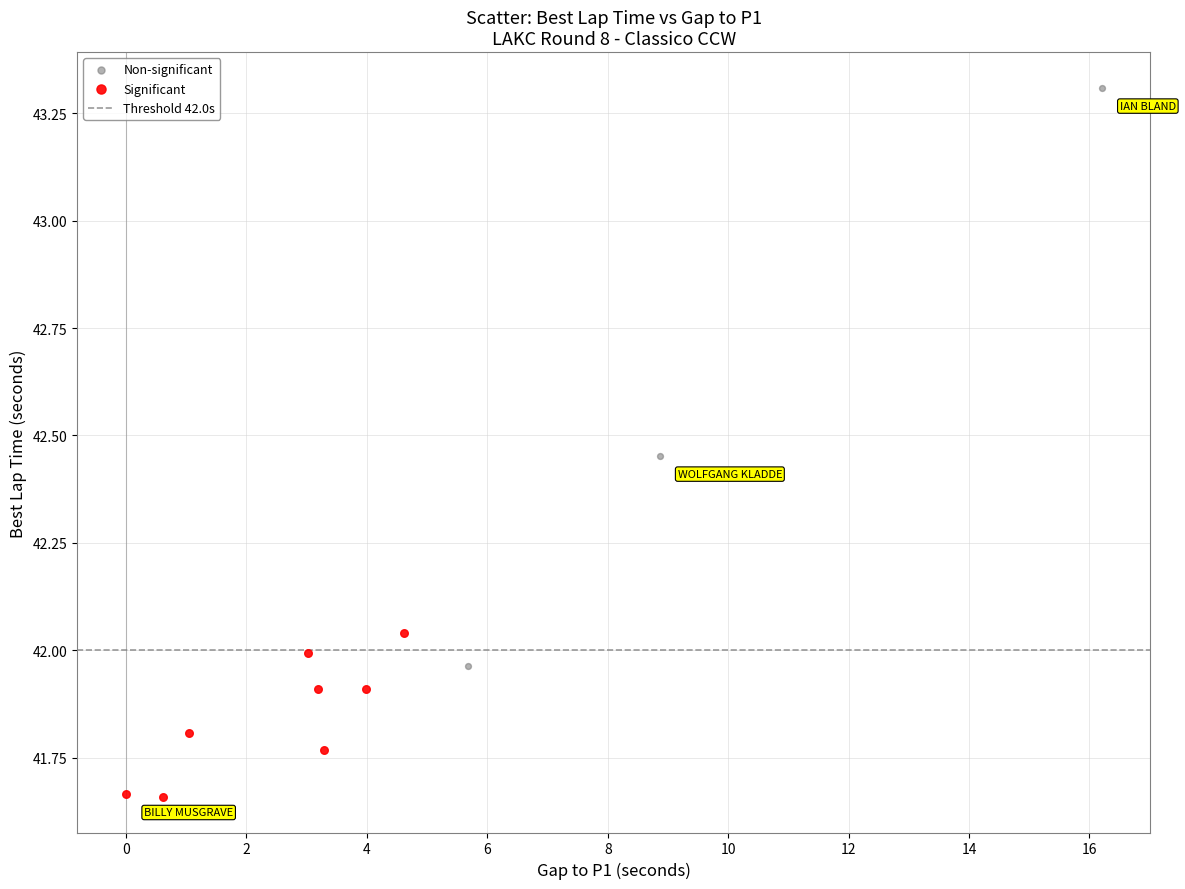

Which series has the largest Y range (max minus min)?

Non-significant